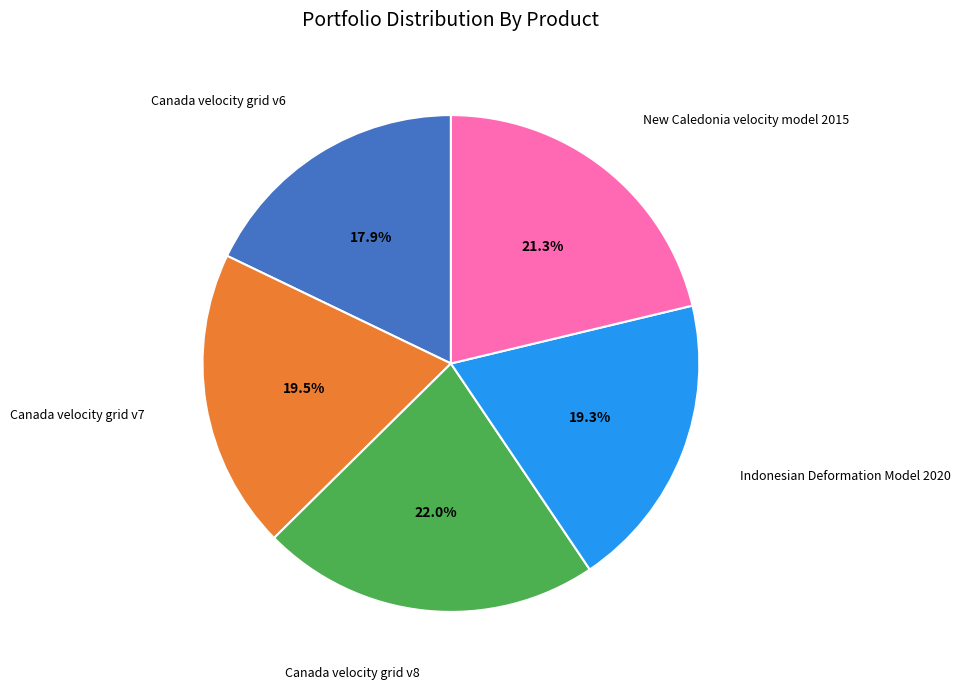

Count the number of slices in the pie.

5